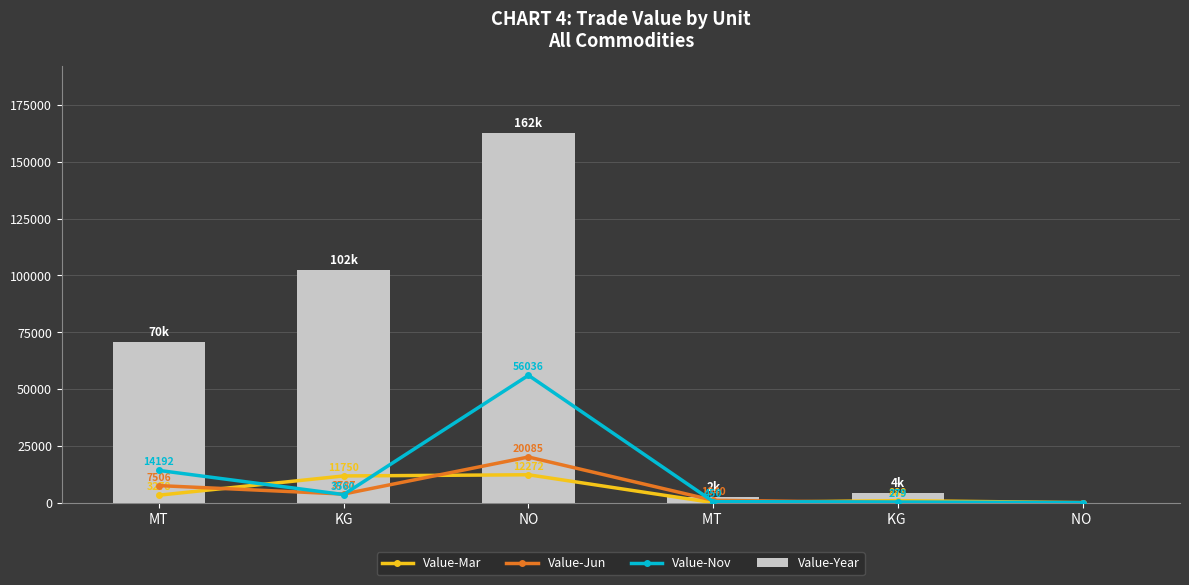

Which series has the largest total across all categories?

Value-Year